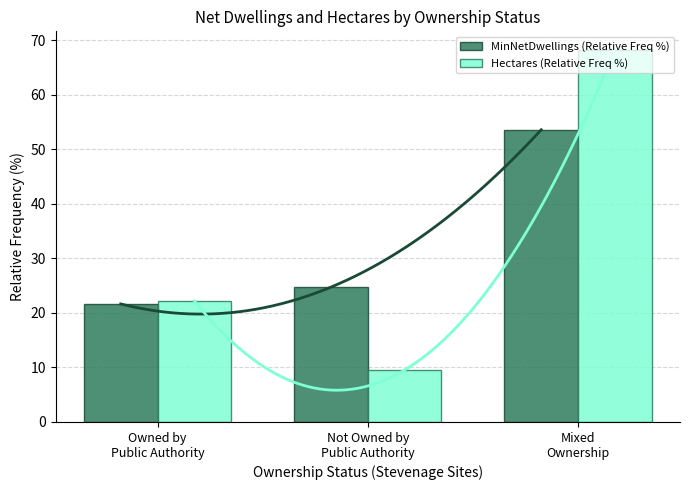

What are all the series names shown in the legend?

MinNetDwellings (Relative Freq %), Hectares (Relative Freq %)